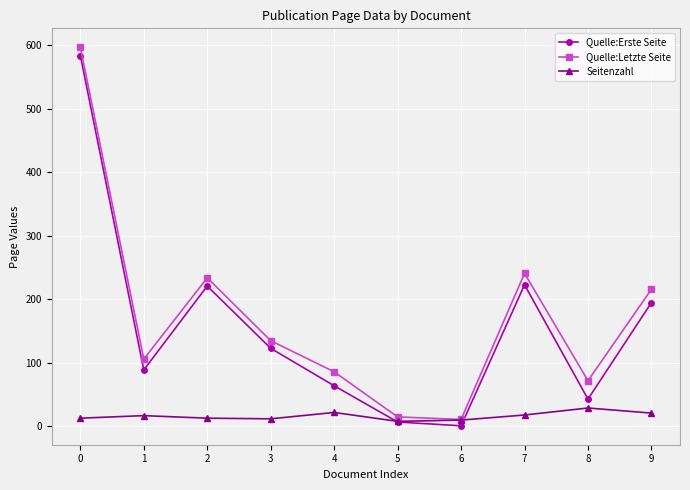

What is the difference between the Quelle:Erste Seite values at 5 and 7?

216